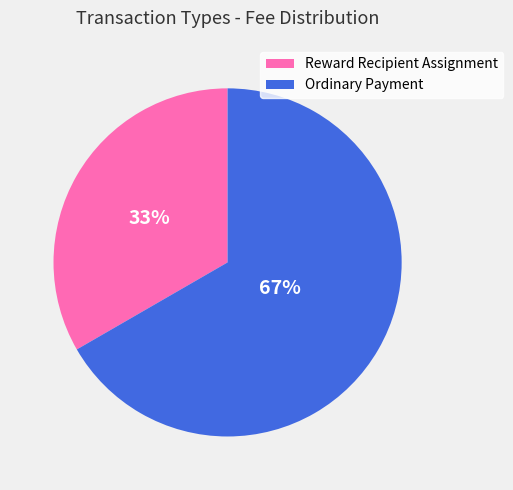

Rank the categories by value from highest to lowest.

Ordinary Payment, Reward Recipient Assignment